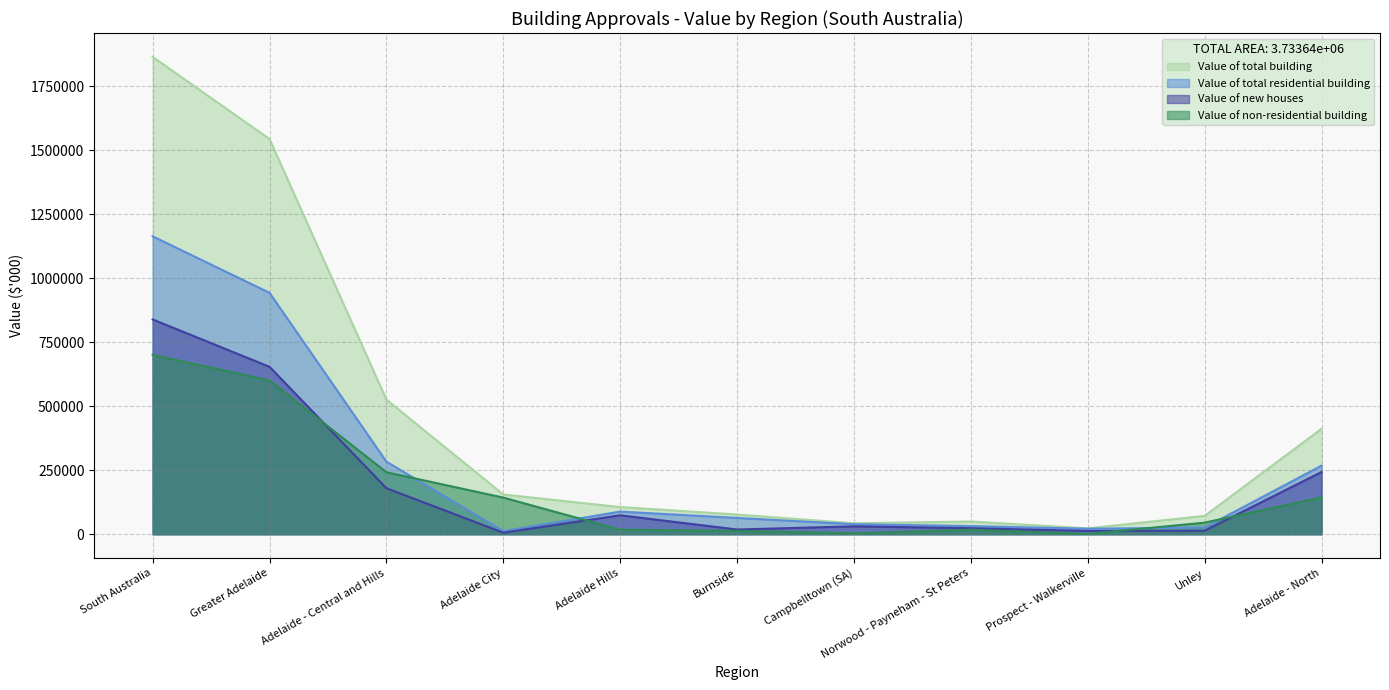

What is the label of the 10th point from the left?

Unley